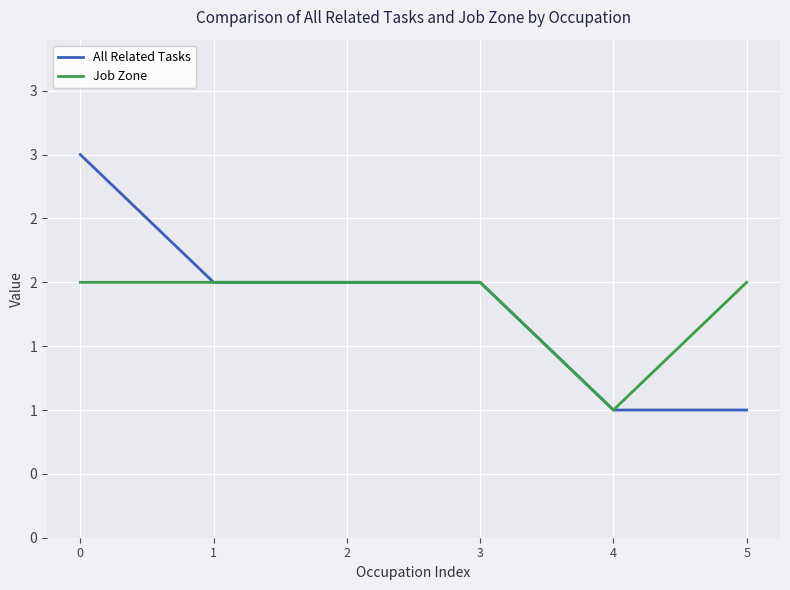

What are all the series names shown in the legend?

All Related Tasks, Job Zone